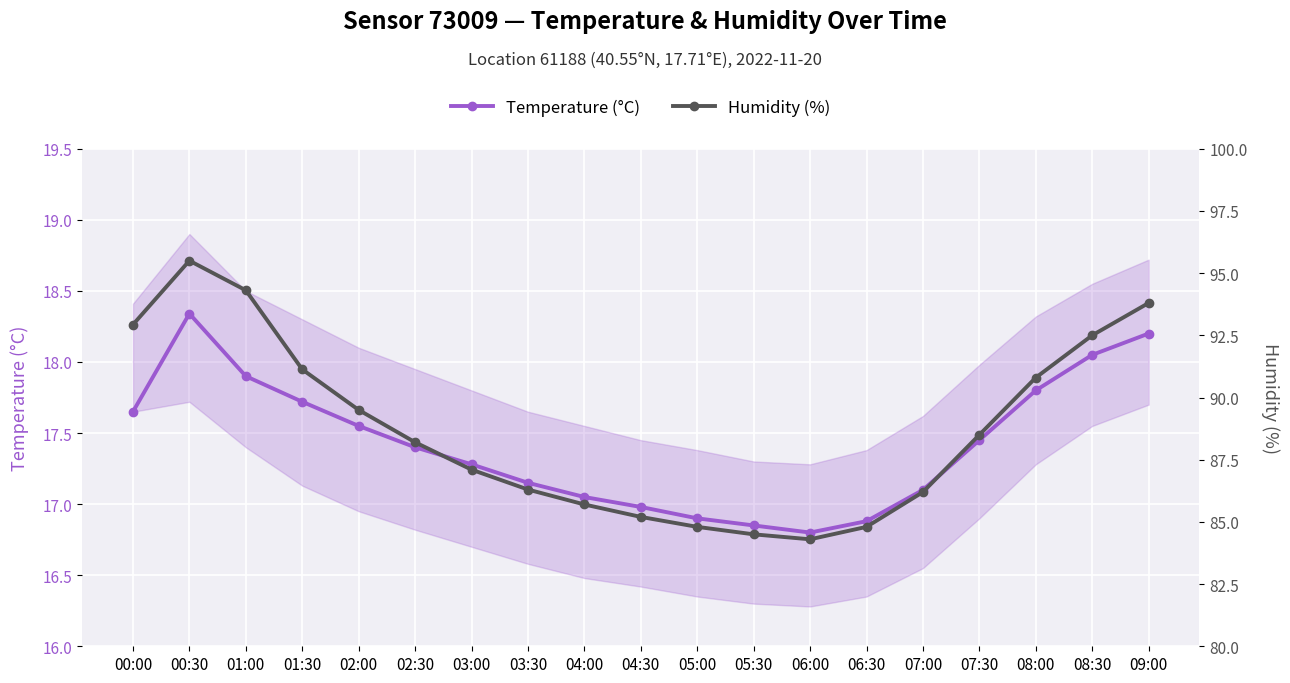

Reading left to right, transcribe all the data shown in this chart.

Temperature (°C): 17.6	18.3	17.9	17.7	17.6	17.4	17.3	17.1	17.1	17.0	16.9	16.9	16.8	16.9	17.1	17.4	17.8	18.1	18.2
Humidity (%): 92.9	95.5	94.3	91.1	89.5	88.2	87.1	86.3	85.7	85.2	84.8	84.5	84.3	84.8	86.2	88.5	90.8	92.5	93.8